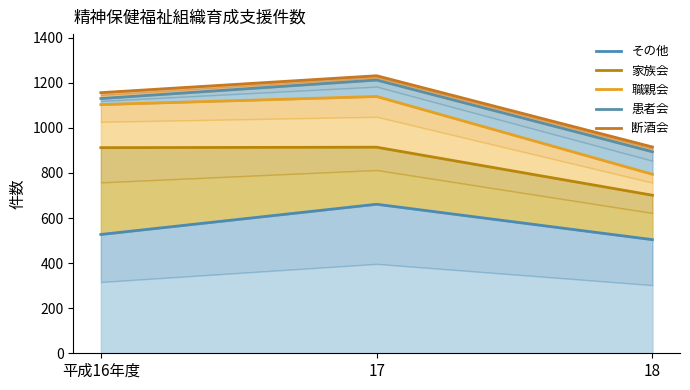

At 17, list the series in order from smallest to largest.

その他, 家族会, 職親会, 患者会, 断酒会